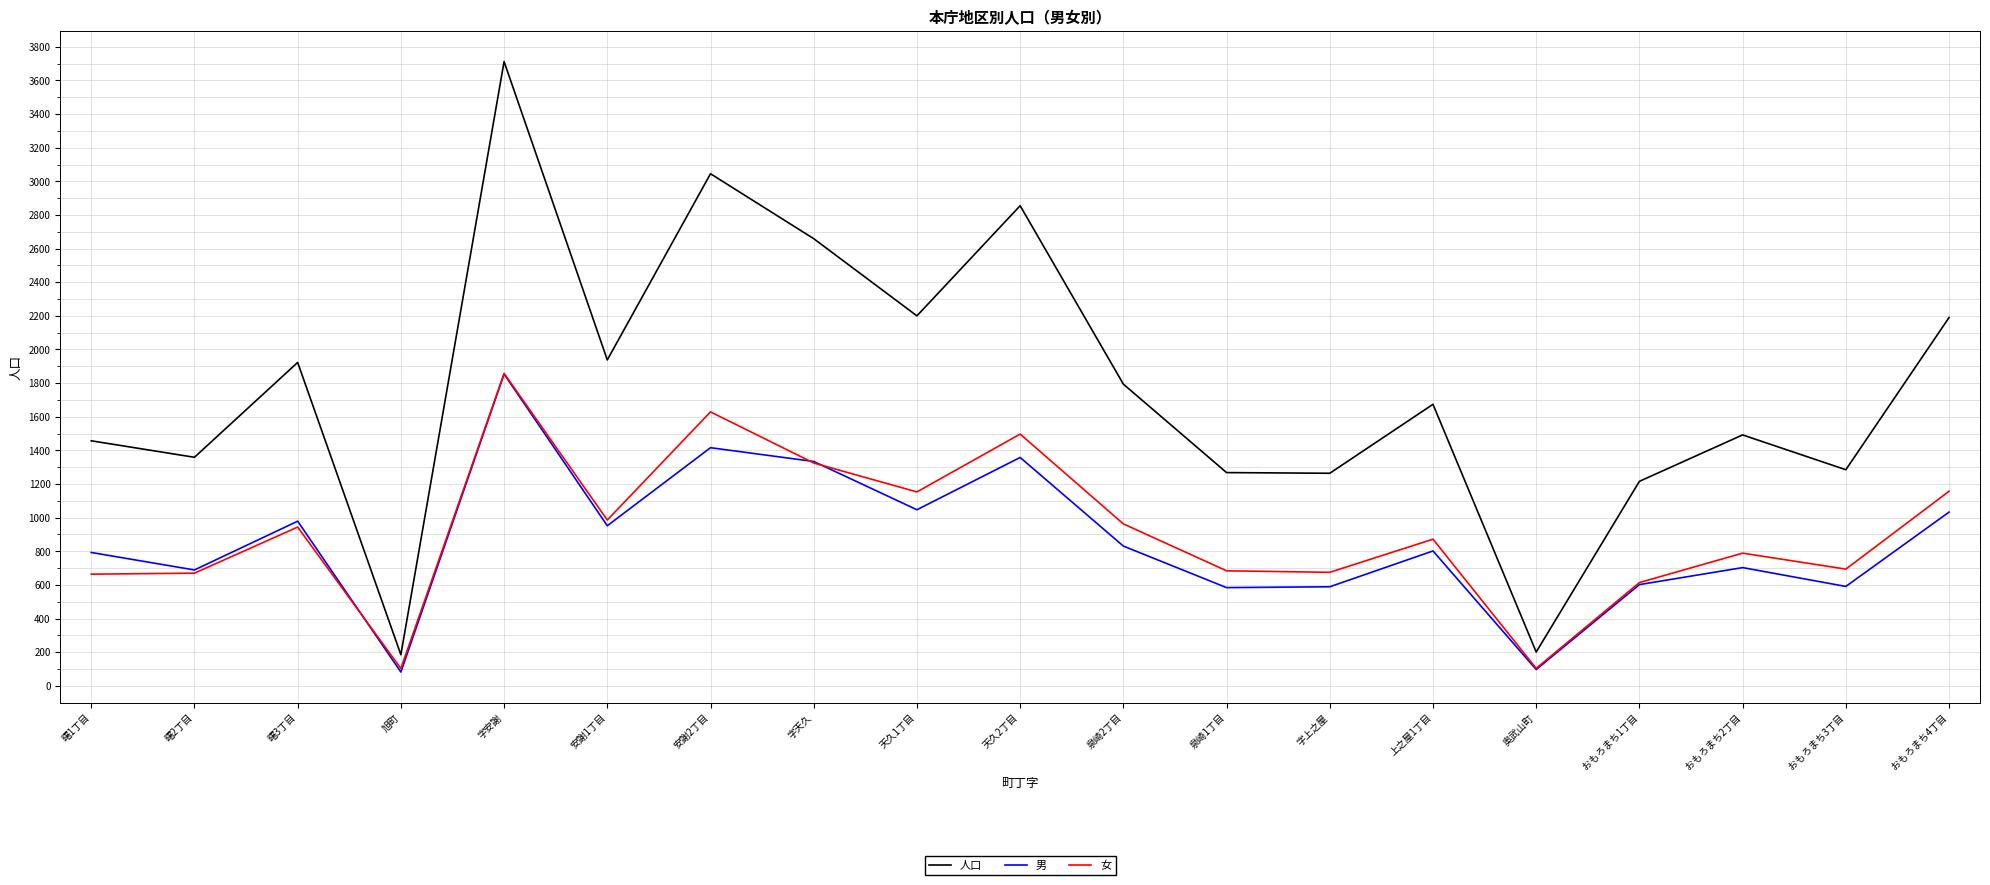

Between 字上之屋 and おもろまち4丁目, which series saw the biggest shift?

人口